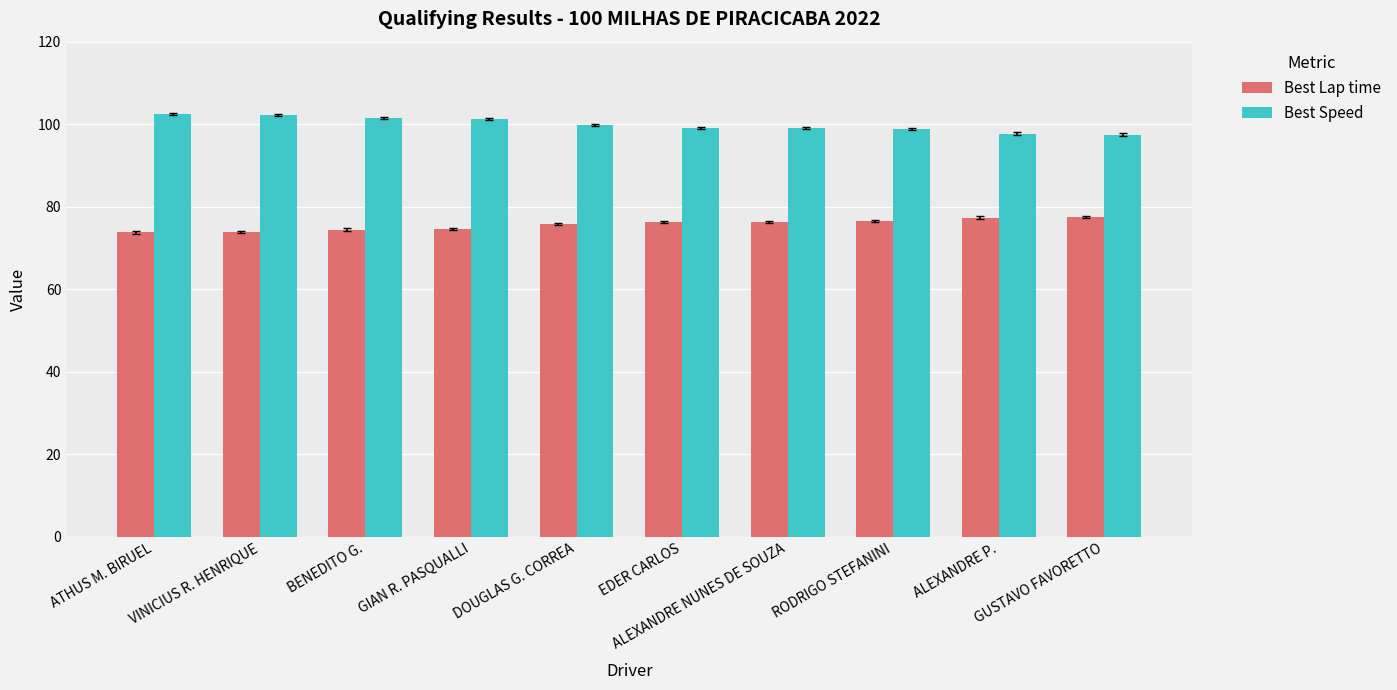

What are all the series names shown in the legend?

Best Lap time, Best Speed